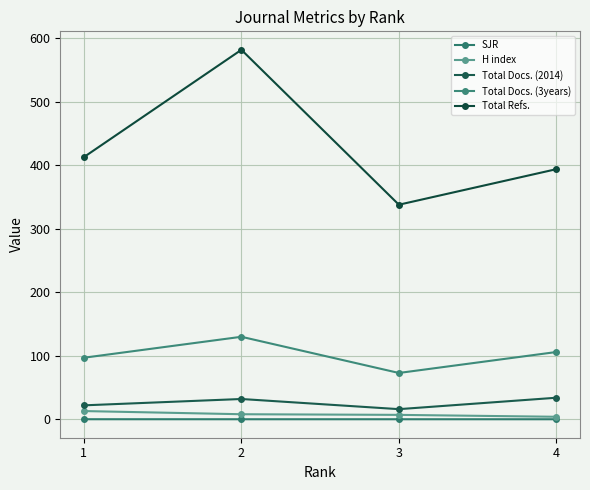

In Total Docs. (3years), how many points are higher than both neighbors (excluding endpoints)?

1